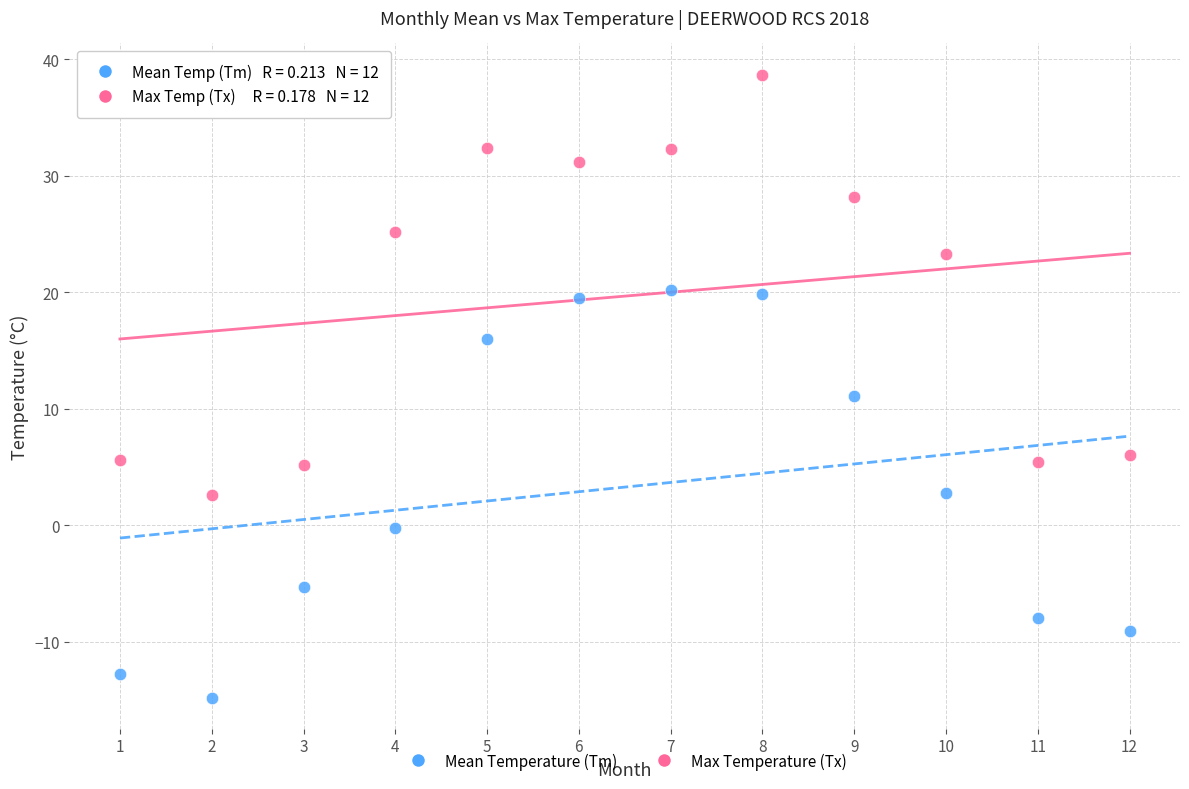

What is the X range (max minus min) for the scatter plot?

11.0